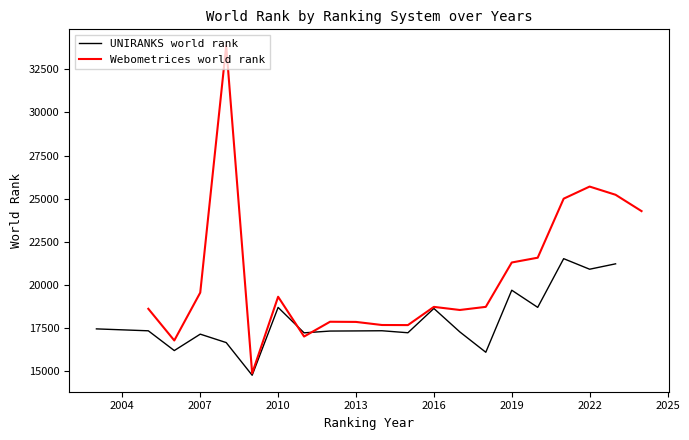

The value of Webometrices world rank at 2016 is 18729. True or false?

True